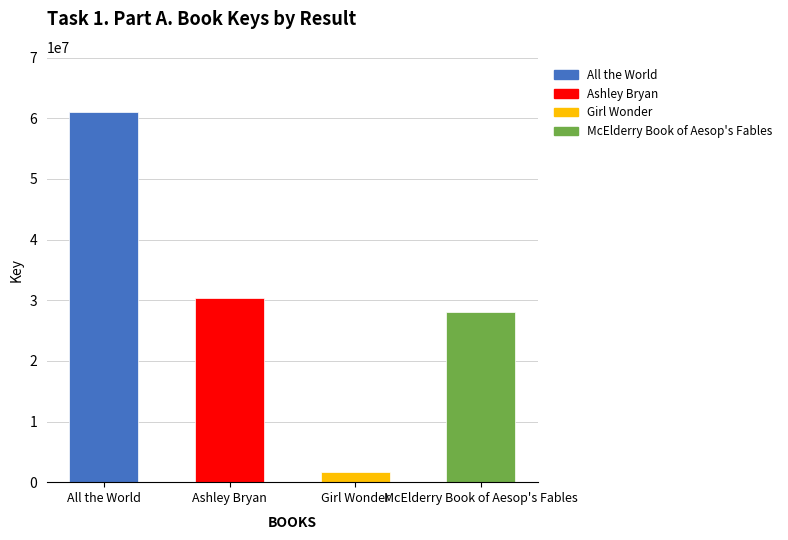

What is the value of the 3rd bar from the left?

1618410